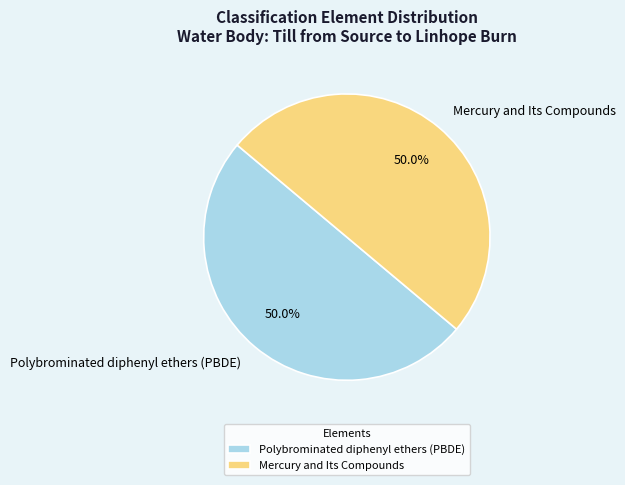

Approximately how many times larger is the value at Polybrominated diphenyl ethers (PBDE) compared to Mercury and Its Compounds?

1.0